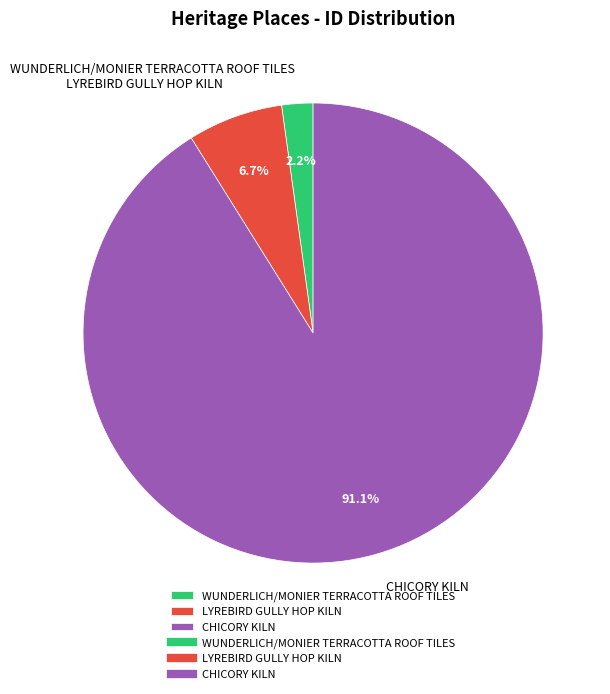

Which category has the biggest portion of the pie?

CHICORY KILN